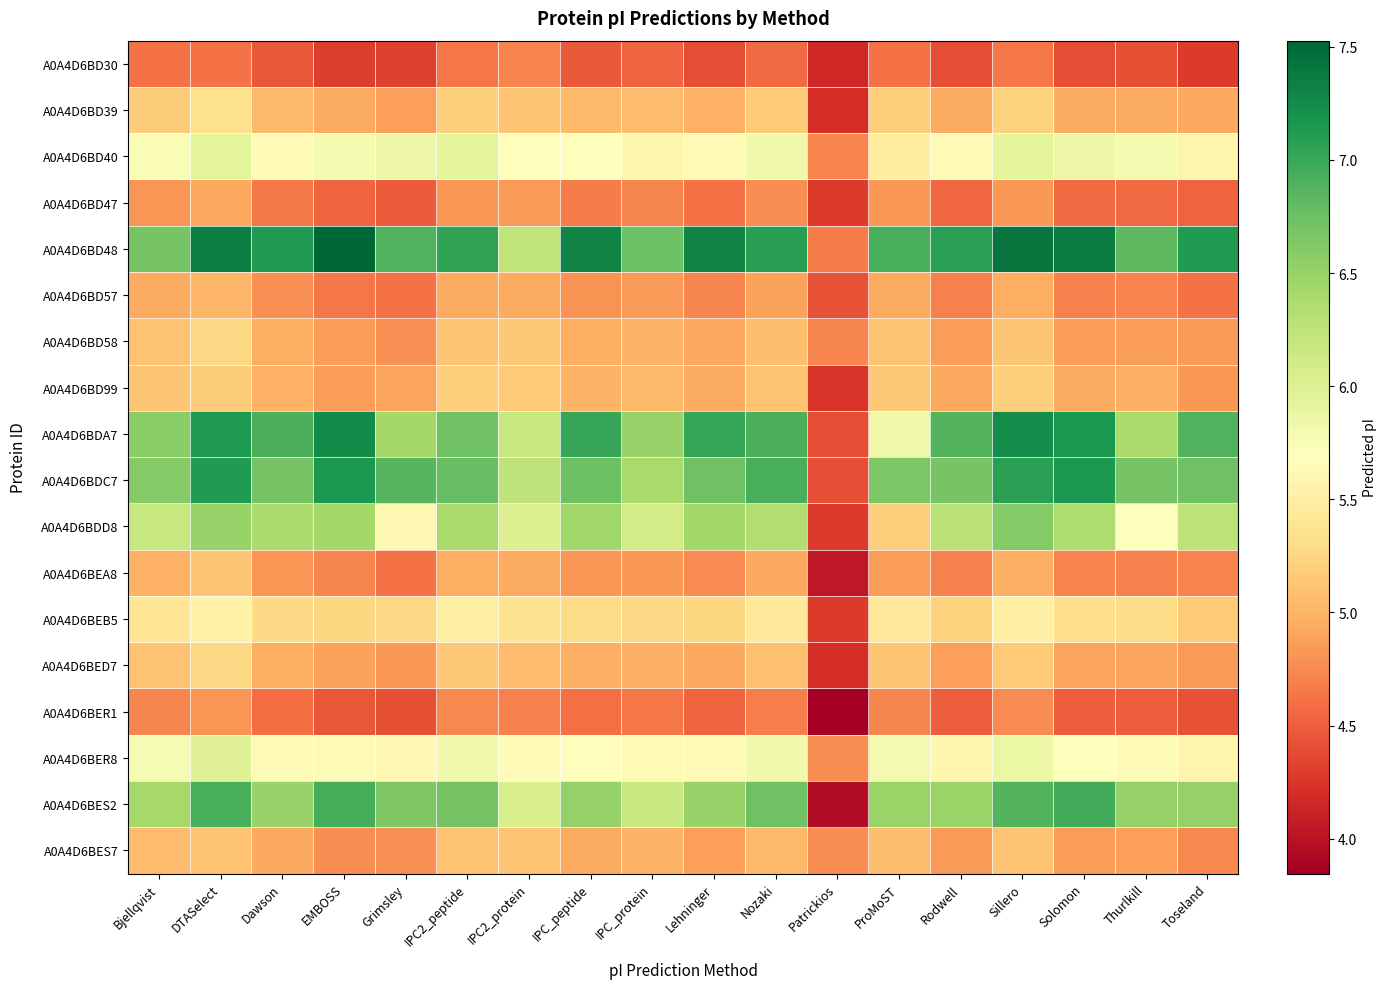

Which category has the lowest value across all series?

Patrickios